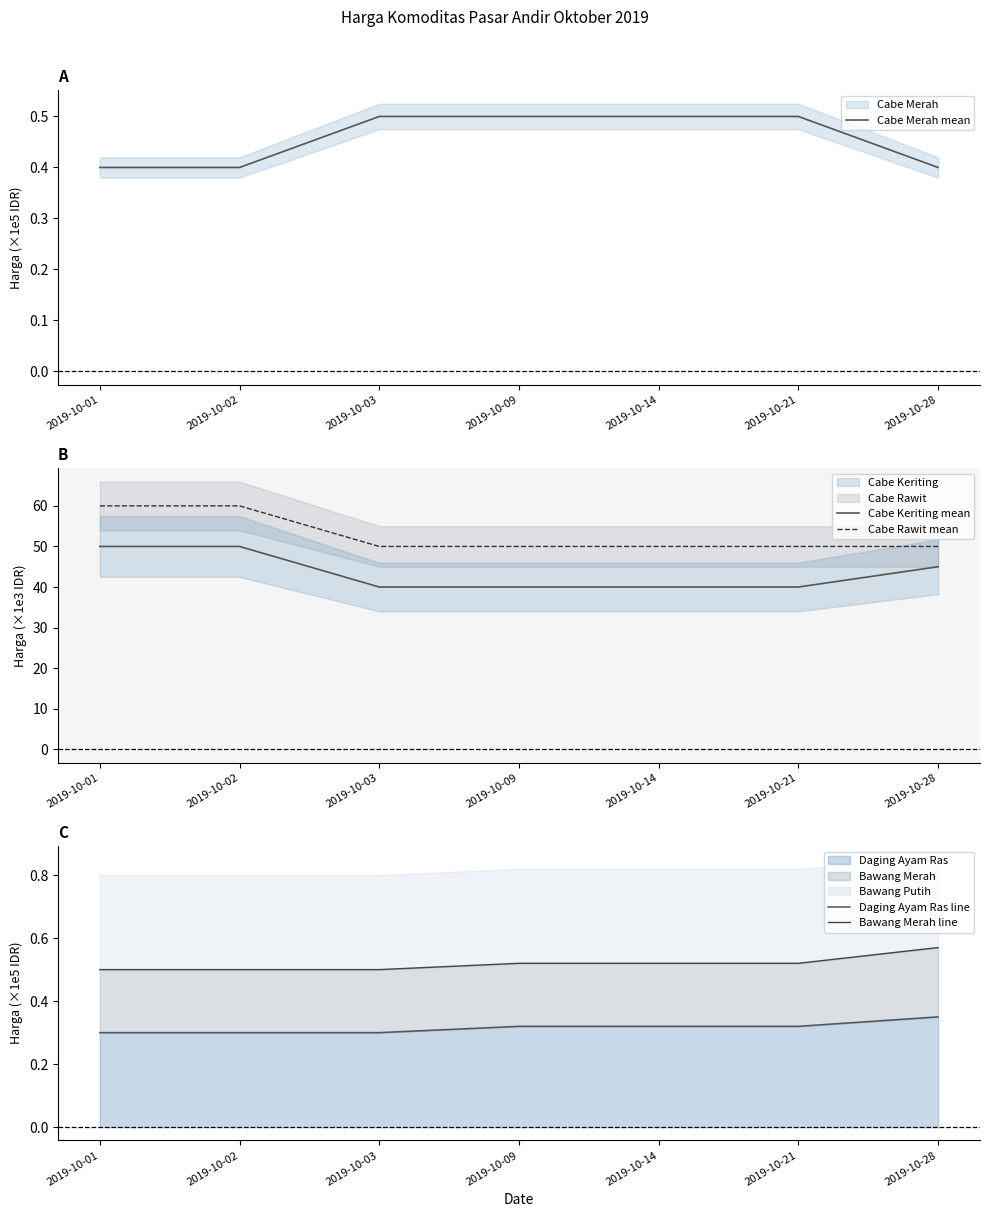

Read the Cabe Merah mean value at 2019-10-01.

0.4